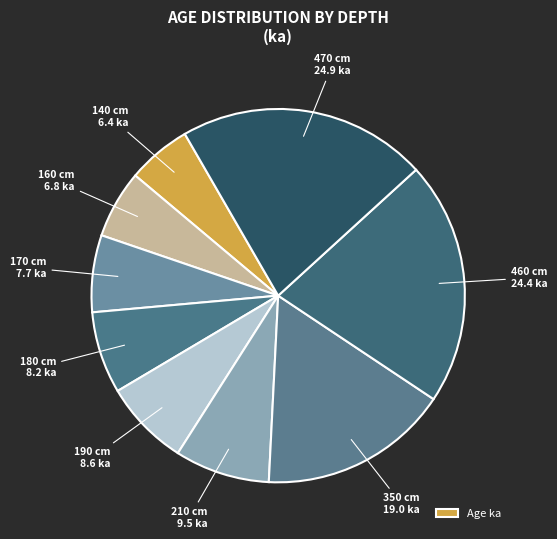

To the nearest percent, what is the difference between the largest and smallest slice percentages?

16%